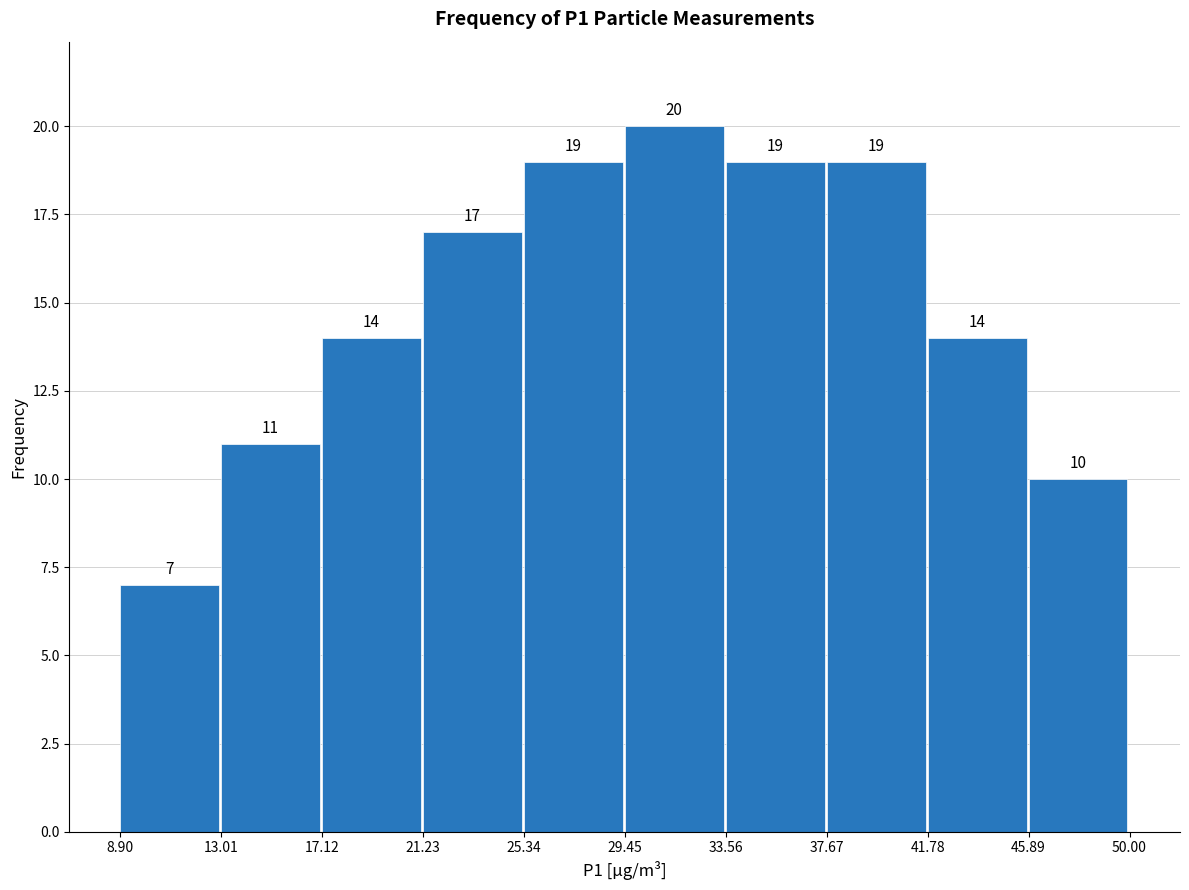

How tall is the bar that spans 8.90 to 13.01 on the x-axis?

7